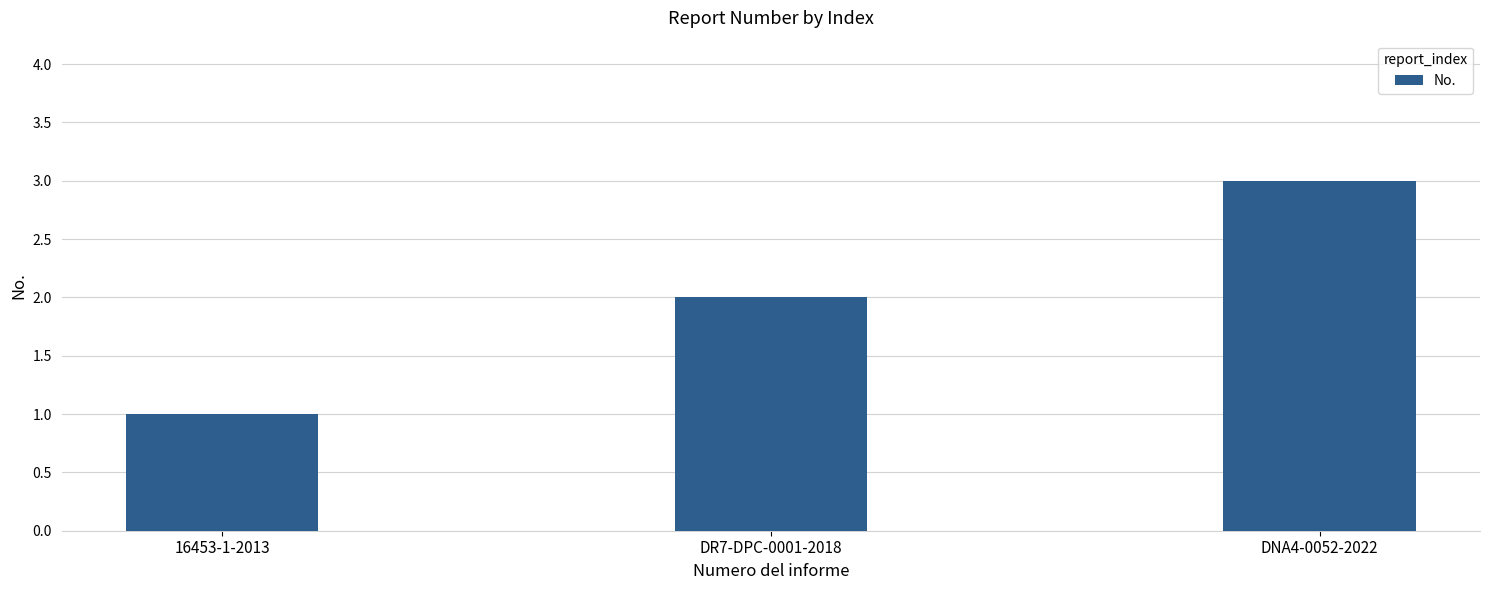

At which category does the chart reach its peak across all series?

DNA4-0052-2022